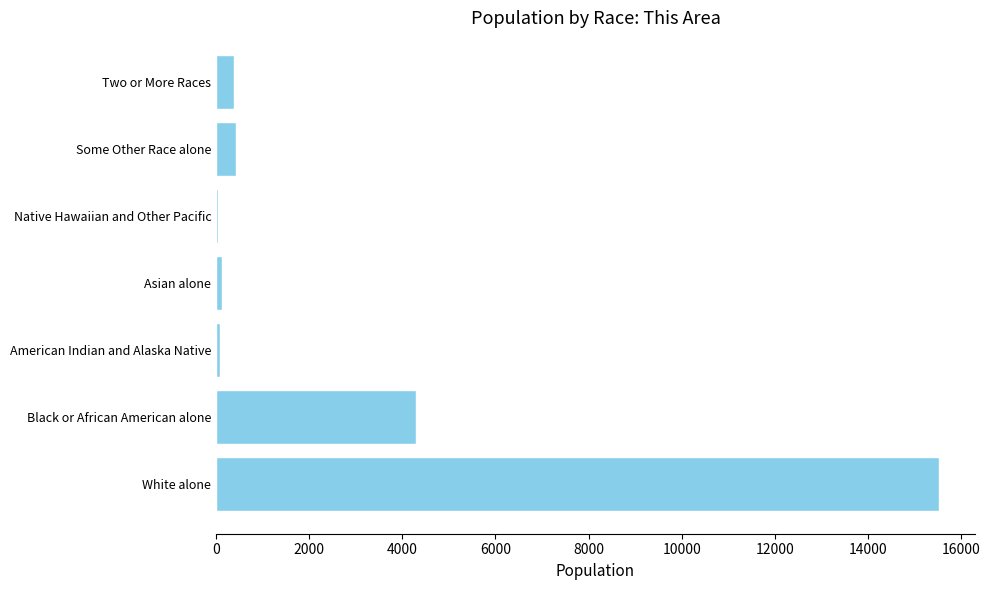

Is it true that the value at Black or African American alone is 7153?

False